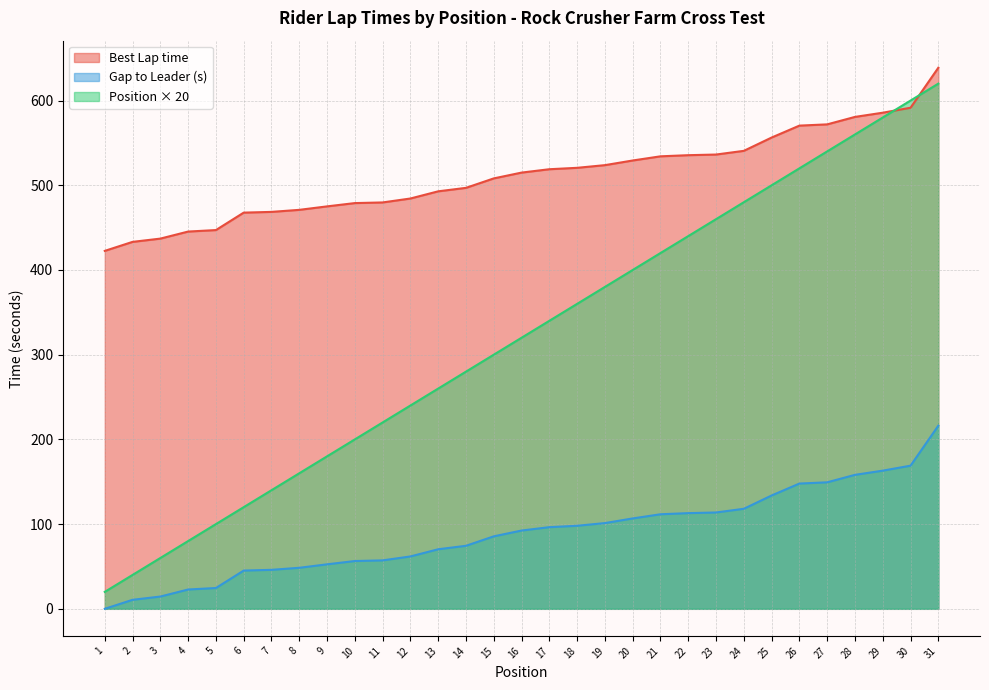

Which series has the widest spread of values?

Position × 20